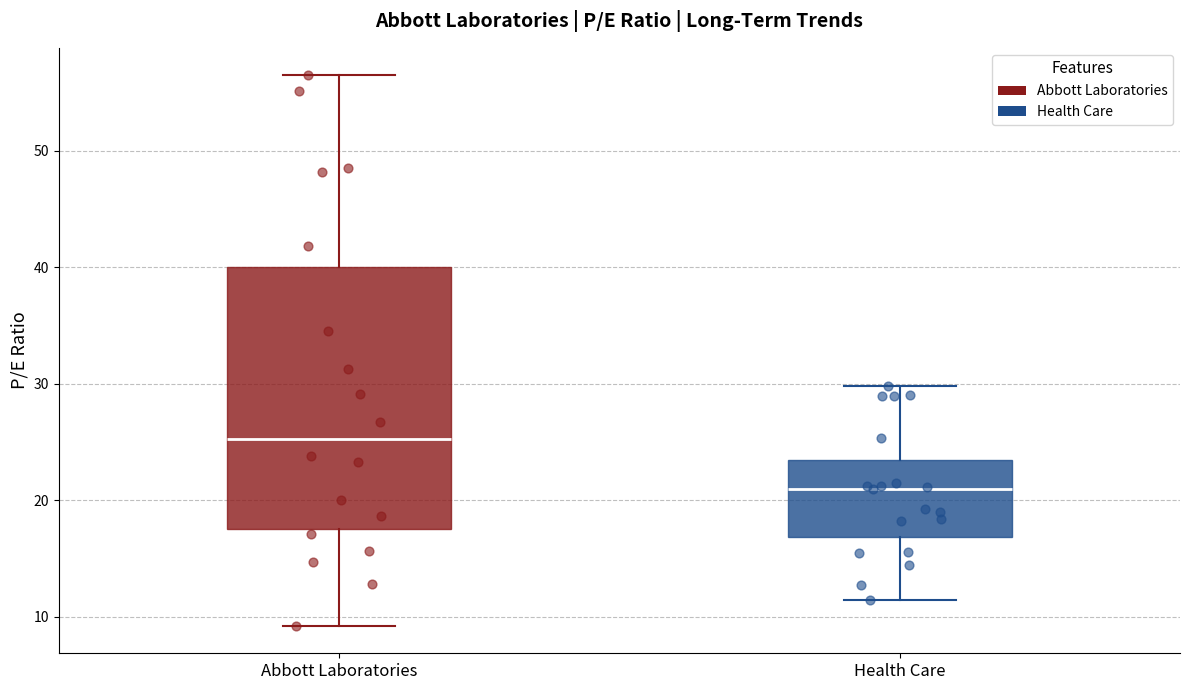

Where does the upper whisker of the box for Health Care end on the y-axis? The values are not printed on the chart, so give them approximately, as read against the axis.

30